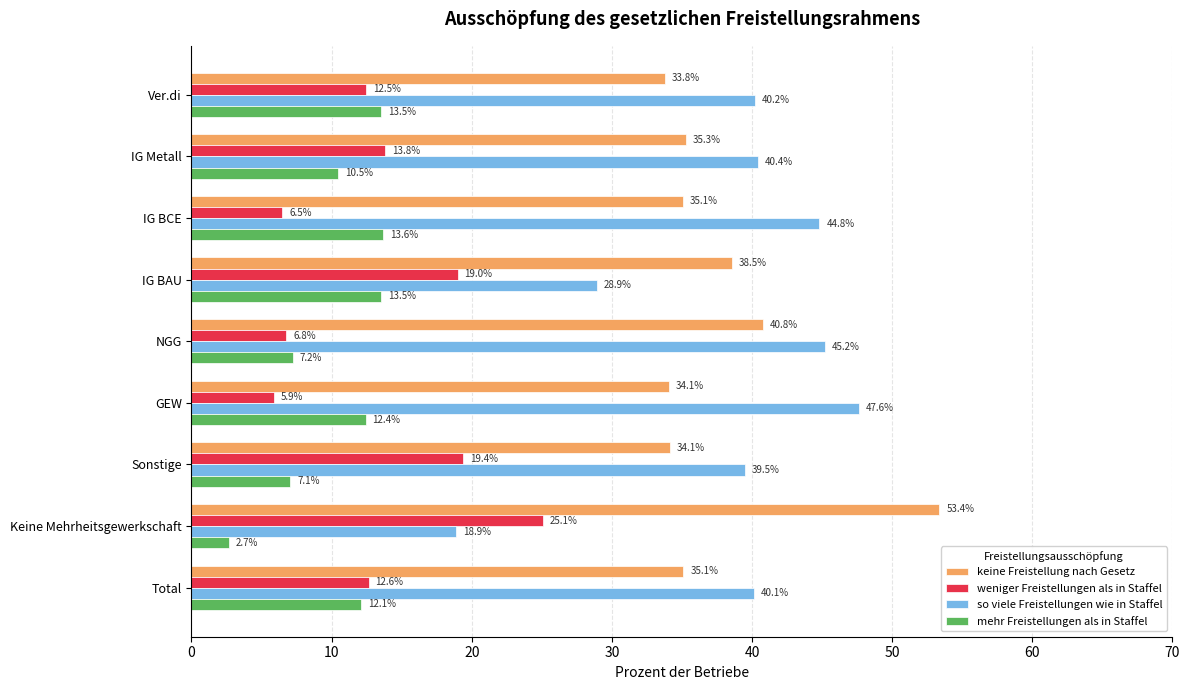

The value of keine Freistellung nach Gesetz at GEW is 12.8. True or false?

False